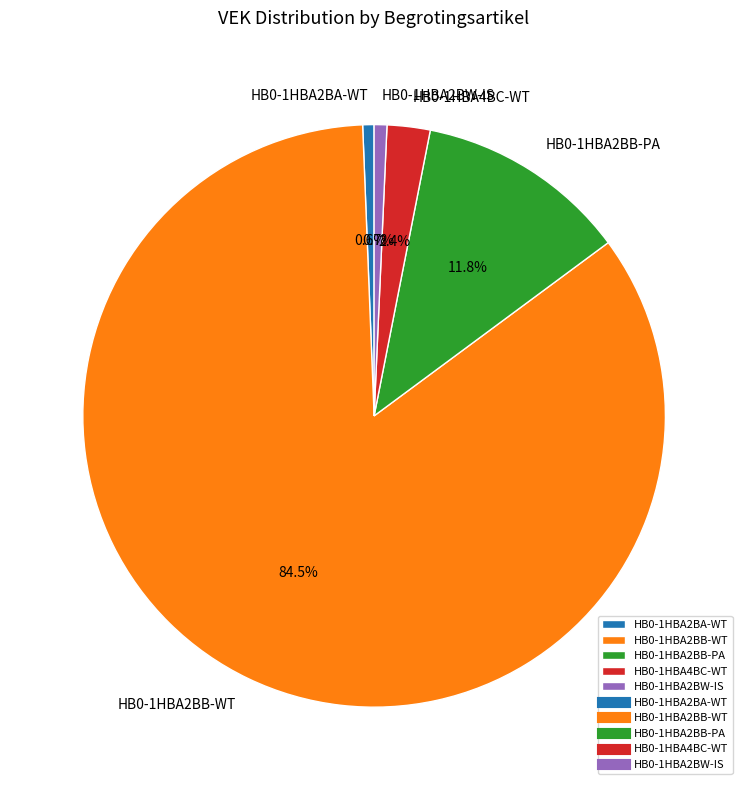

How many slices are in this pie chart?

5